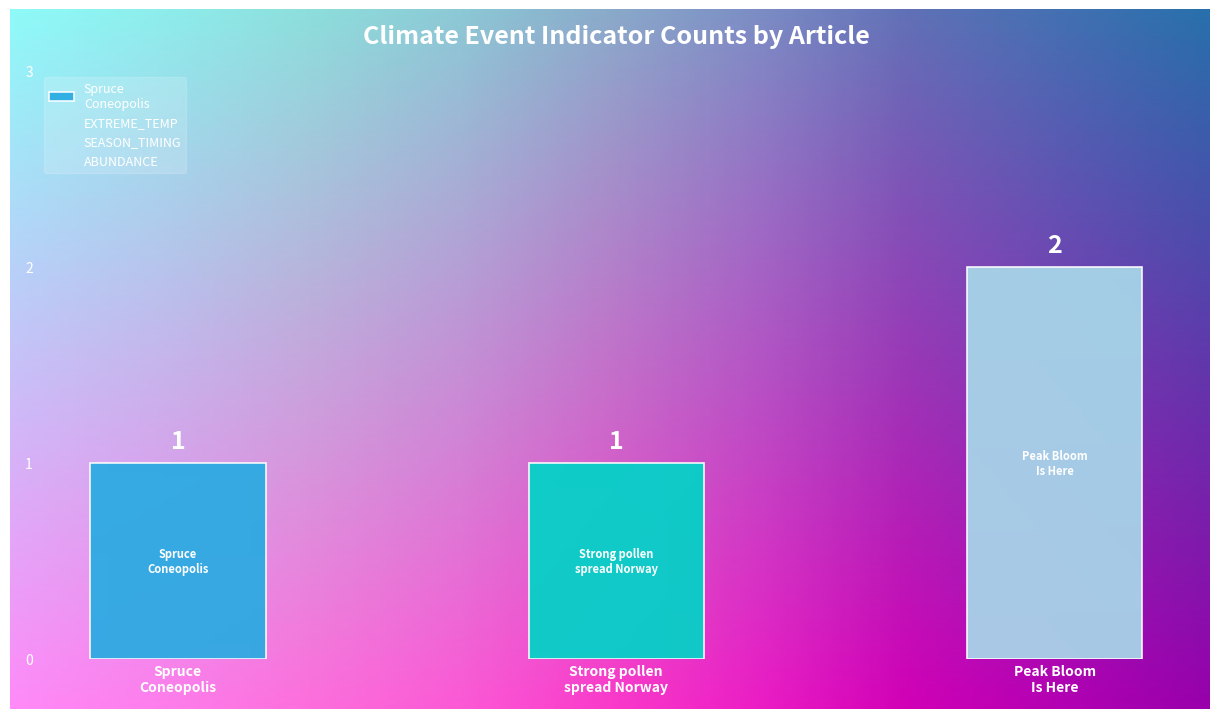

Rank the categories by EXTREME_TEMP value from lowest to highest.

Spruce Coneopolis, Strong pollen spread in Eastern Norway, Peak Bloom Is Here